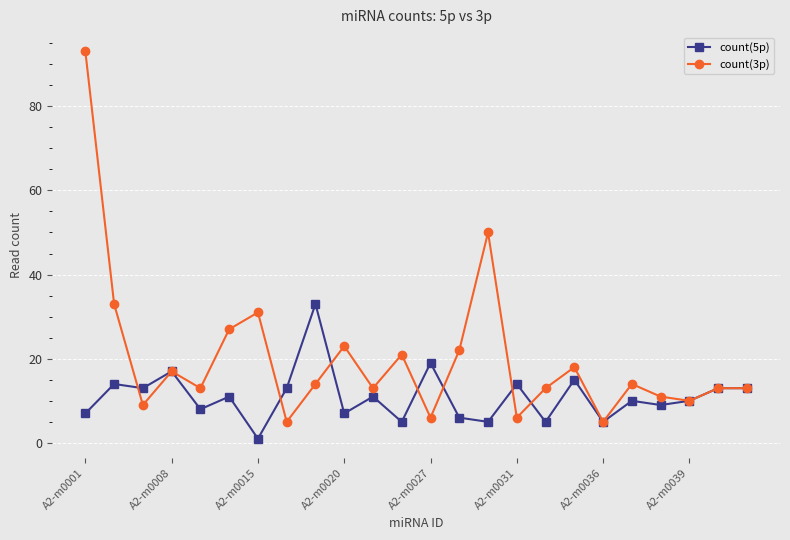

What are all the series names shown in the legend?

count(5p), count(3p)